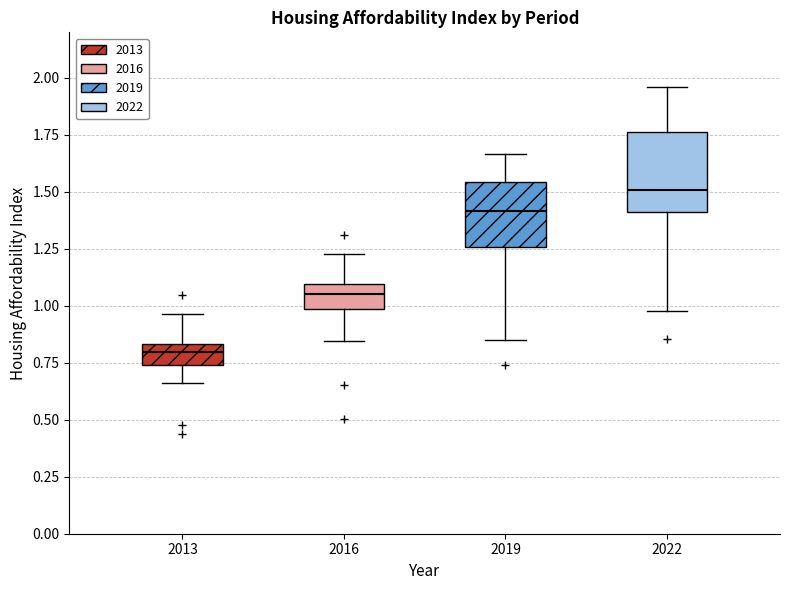

Where does the median line of the box at x = 2016 sit on the y-axis? The values are not printed on the chart, so give them approximately, as read against the axis.

1.05